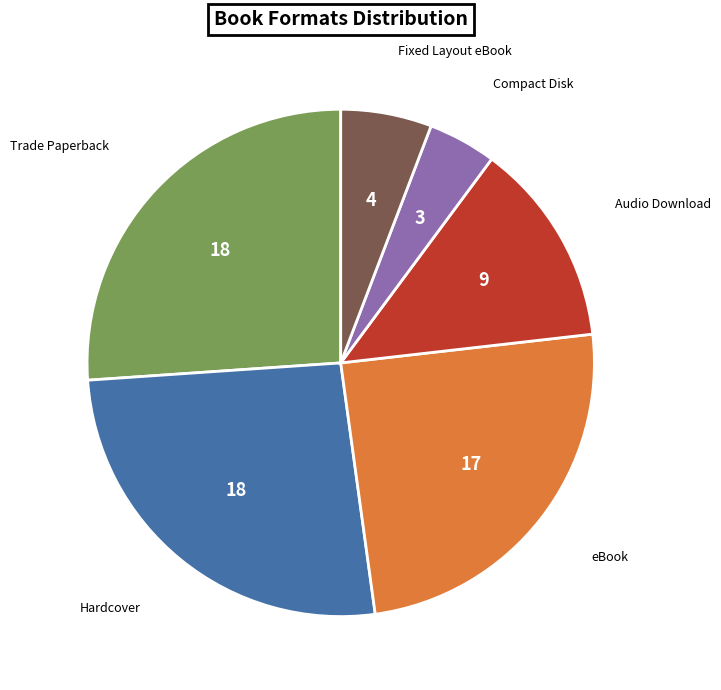

How many segments does this pie chart have?

6